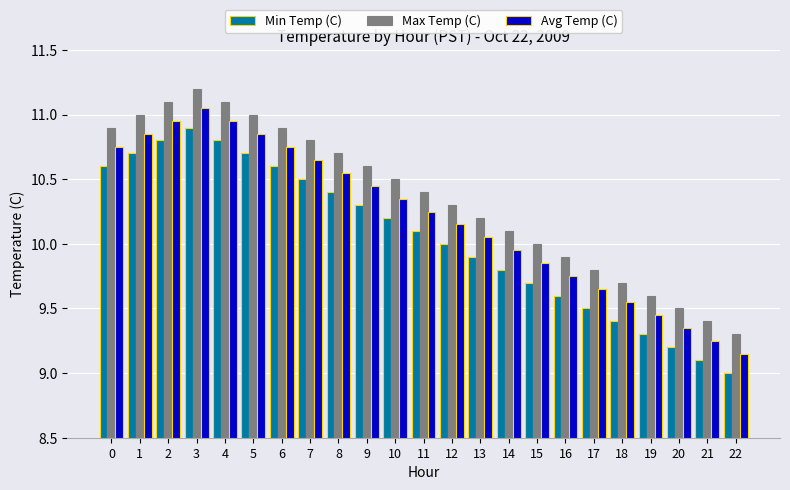

Are the bars horizontal?

No